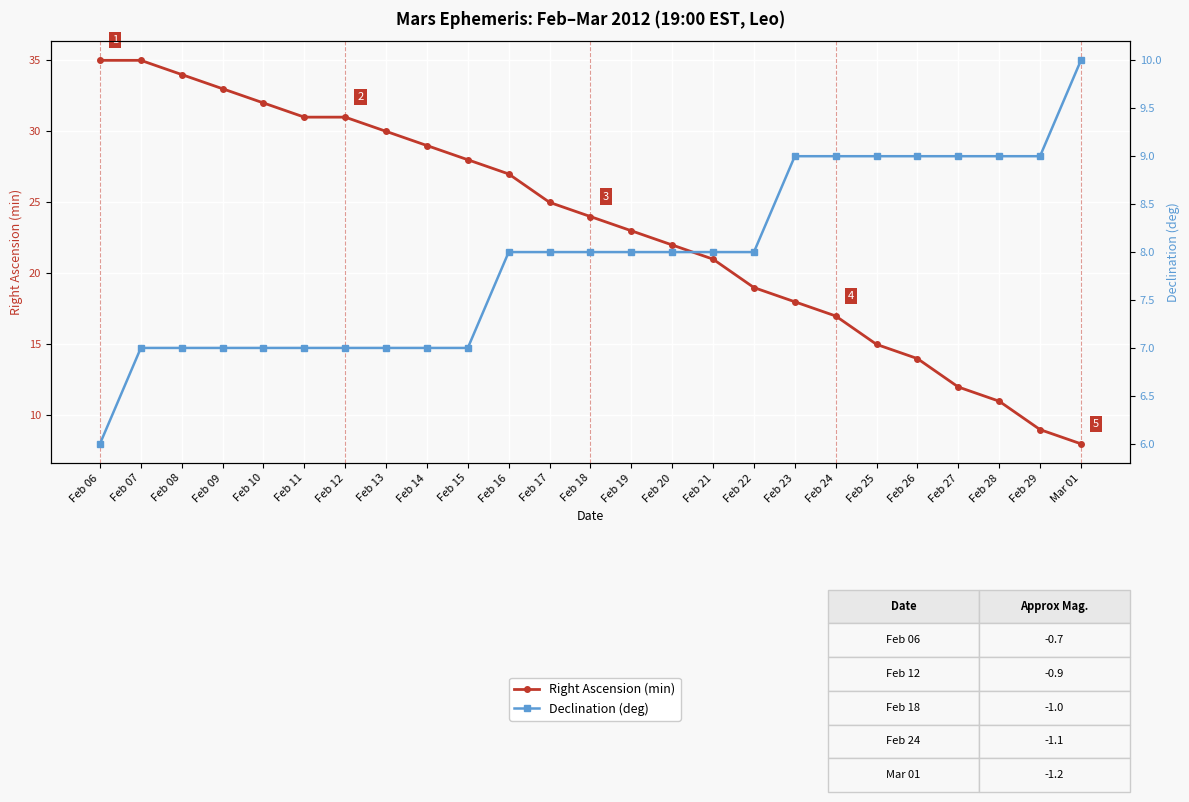

True or false: Right Ascension (min) and Declination (deg) cross at least once.

False